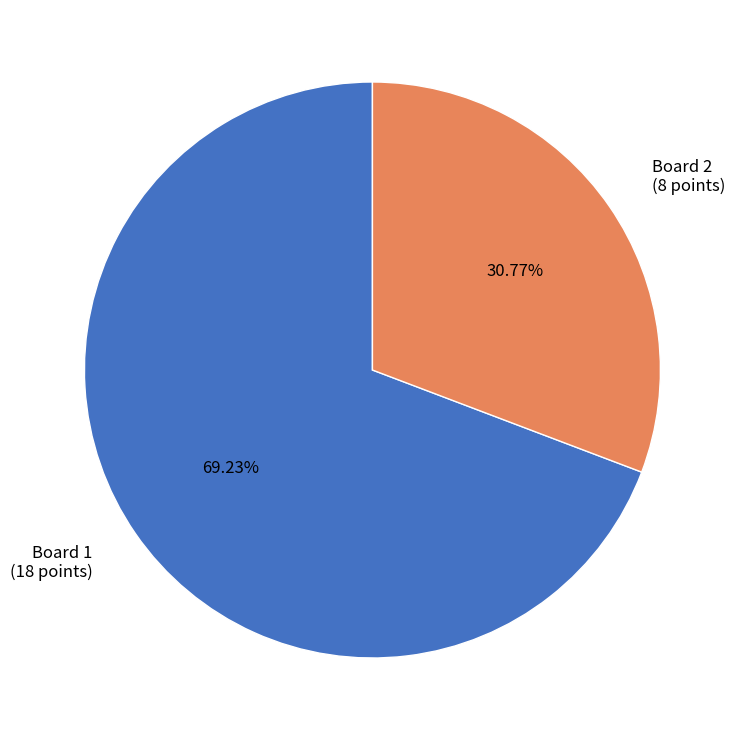

Combined, do Board 2 and Board 1 account for over 50%?

Yes